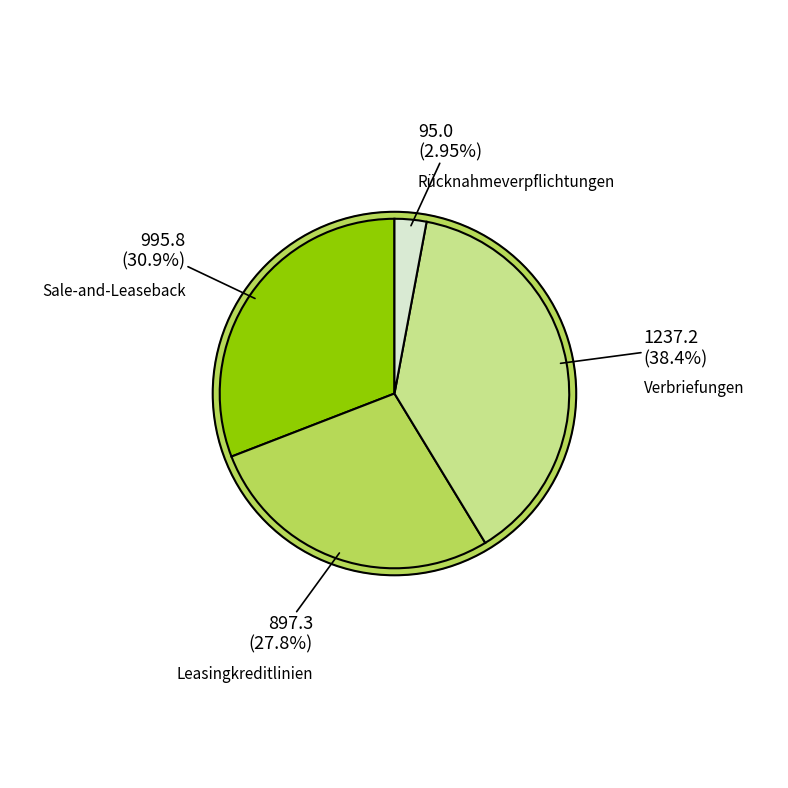

Which category has the smallest portion of the pie?

Rücknahmeverpflichtungen